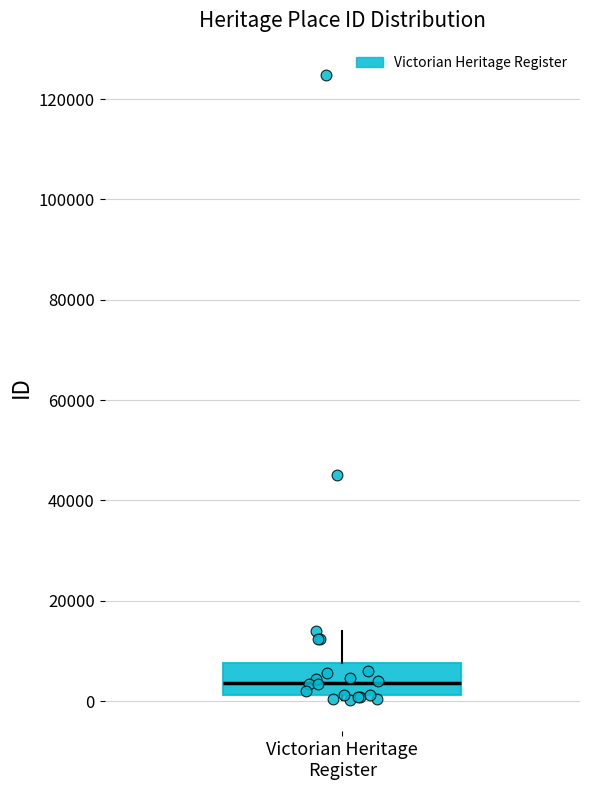

Where is the upper edge of the box for Victorian Heritage Register on the y-axis? The values are not printed on the chart, so give them approximately, as read against the axis.

8000